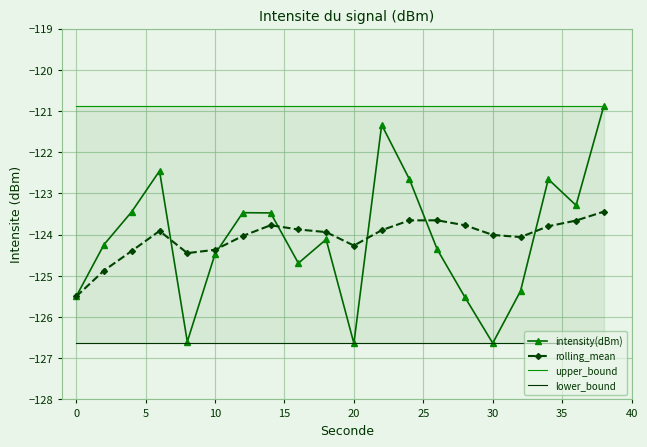

In intensity(dBm), how many points are higher than both neighbors (excluding endpoints)?

5